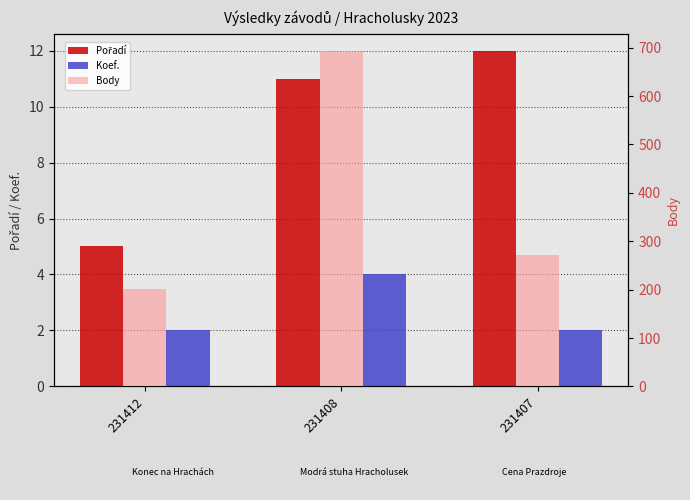

Is it true that Koef. equals 4 at 231408?

True